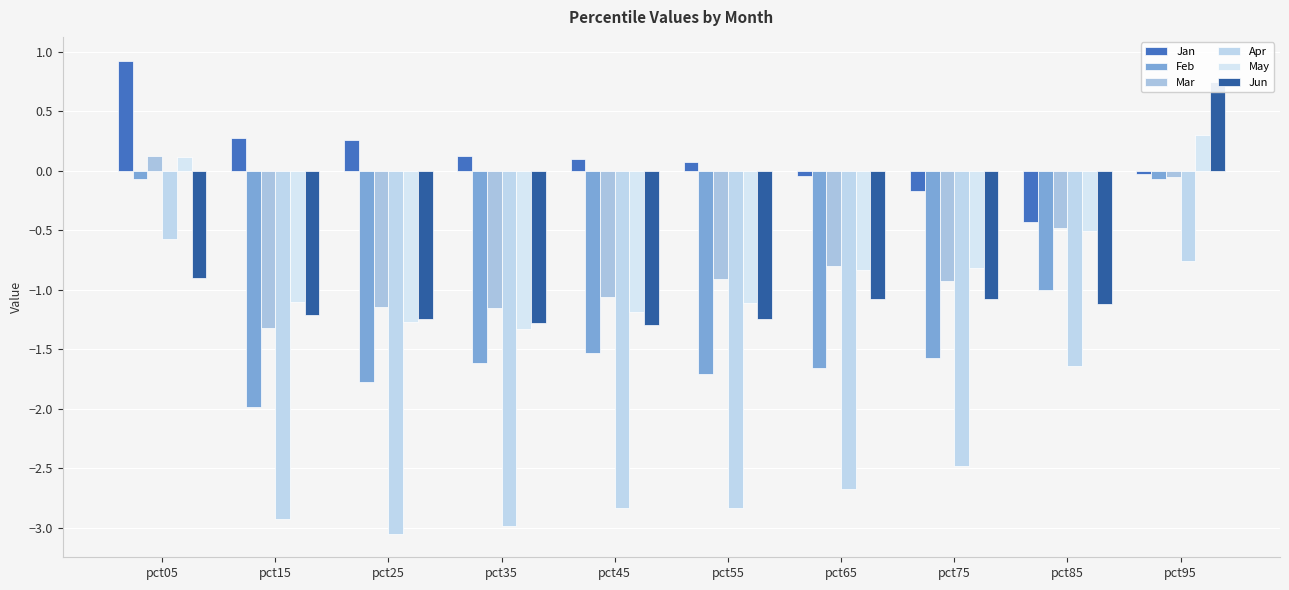

Which category has the lowest value in the Jun series?

pct45